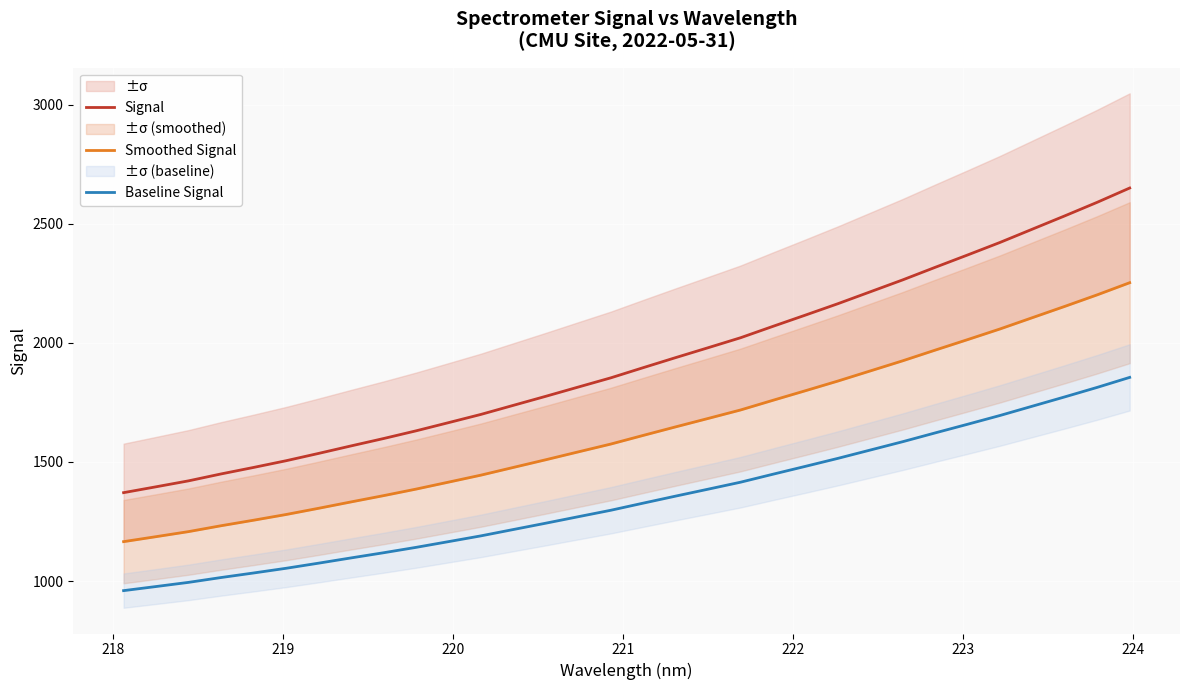

What is the maximum value for Baseline Signal?

1854.9